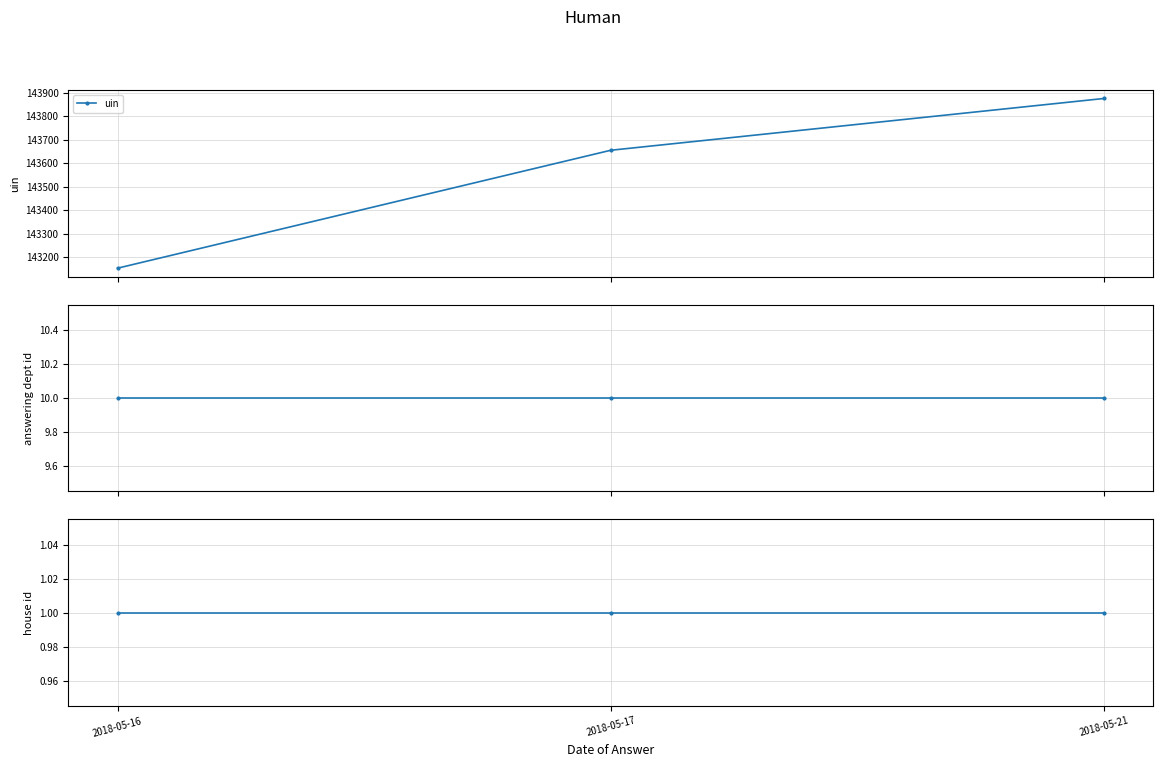

Reading left to right, extract all data points from this chart.

uin: 143154	143655	143875
answering dept id: 10	10	10
house id: 1	1	1